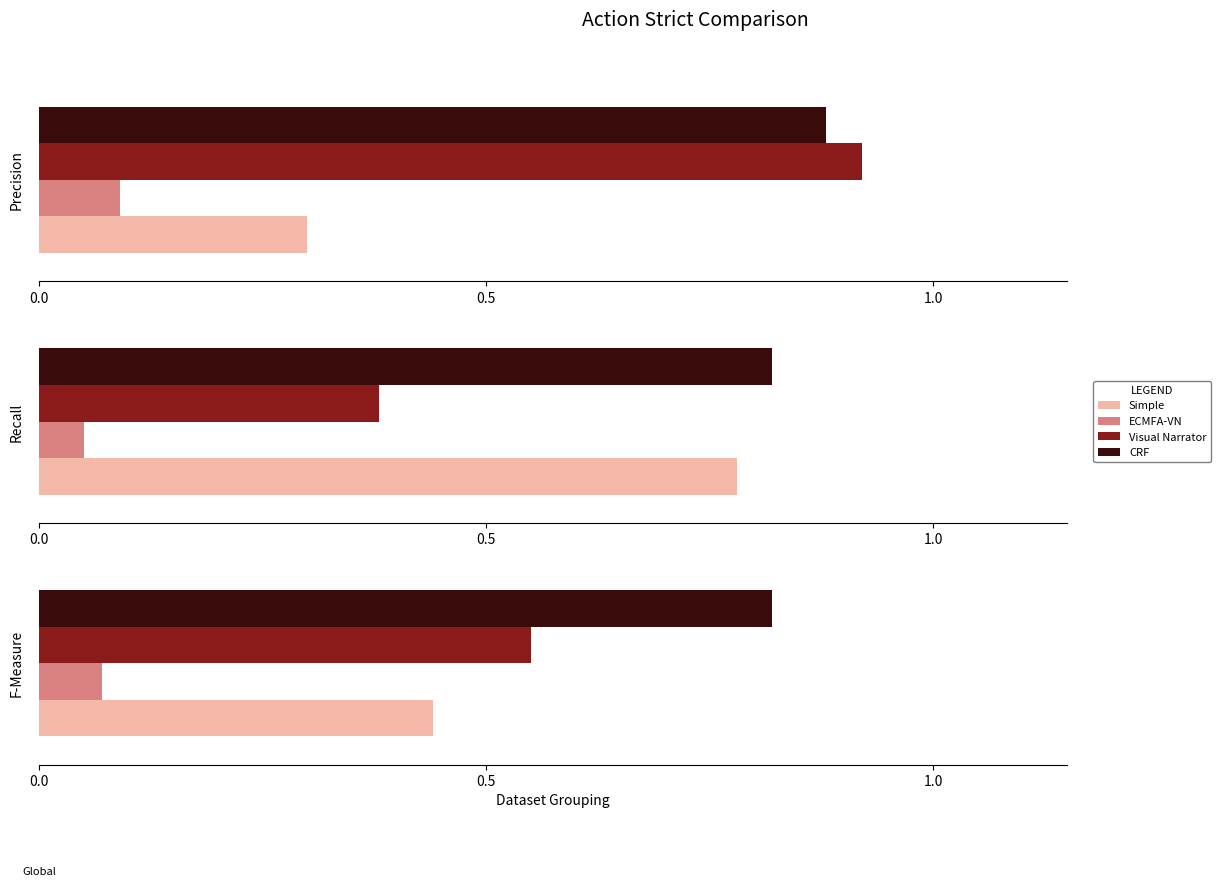

Which series has the largest total across all categories?

CRF